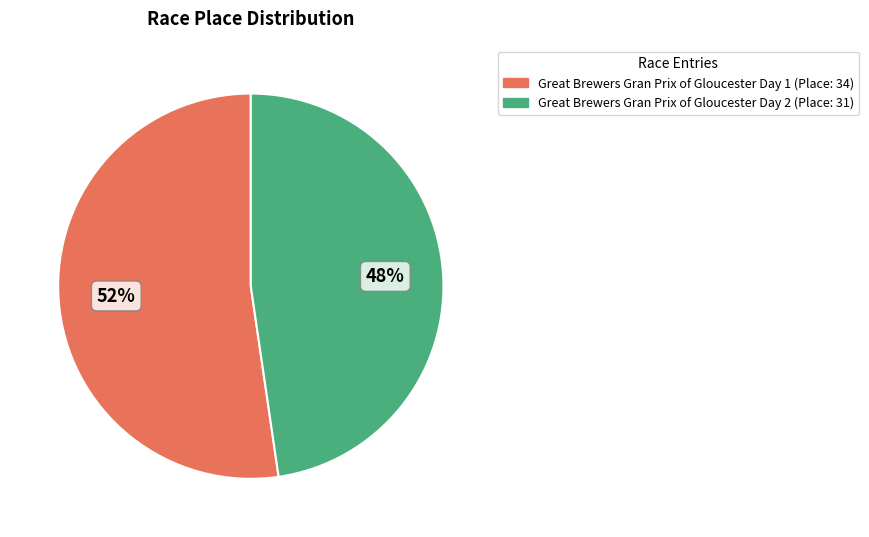

The Great Brewers Gran Prix of Gloucester Day 2 slice represents 61% of the pie. True or false?

False